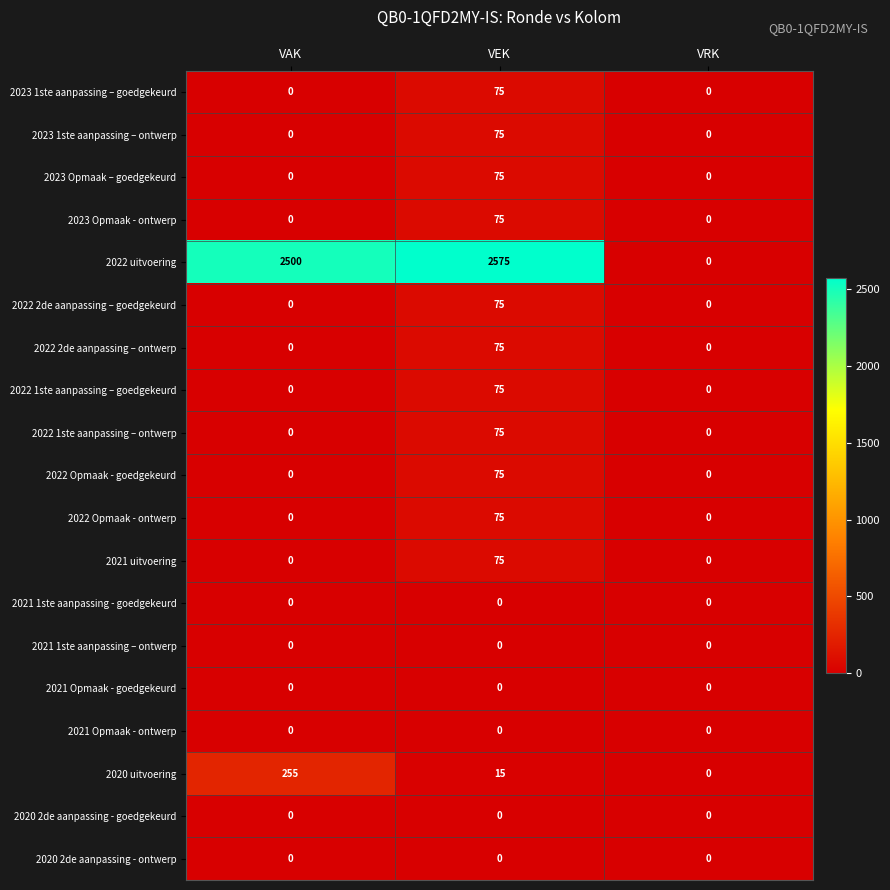

At how many categories does at least one series exceed 537?

2